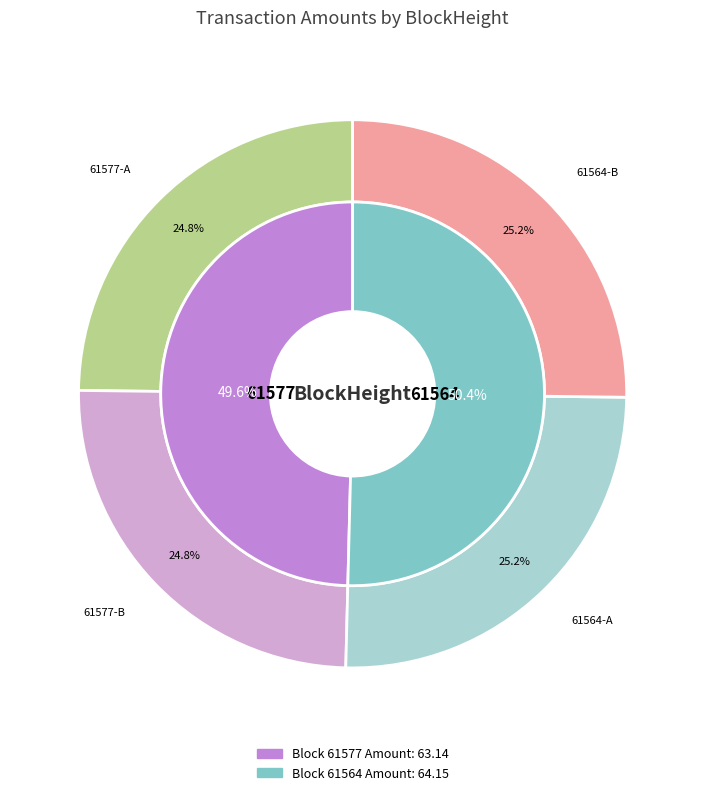

To the nearest percent, what is the combined percentage of 61577 and 61564?

100%